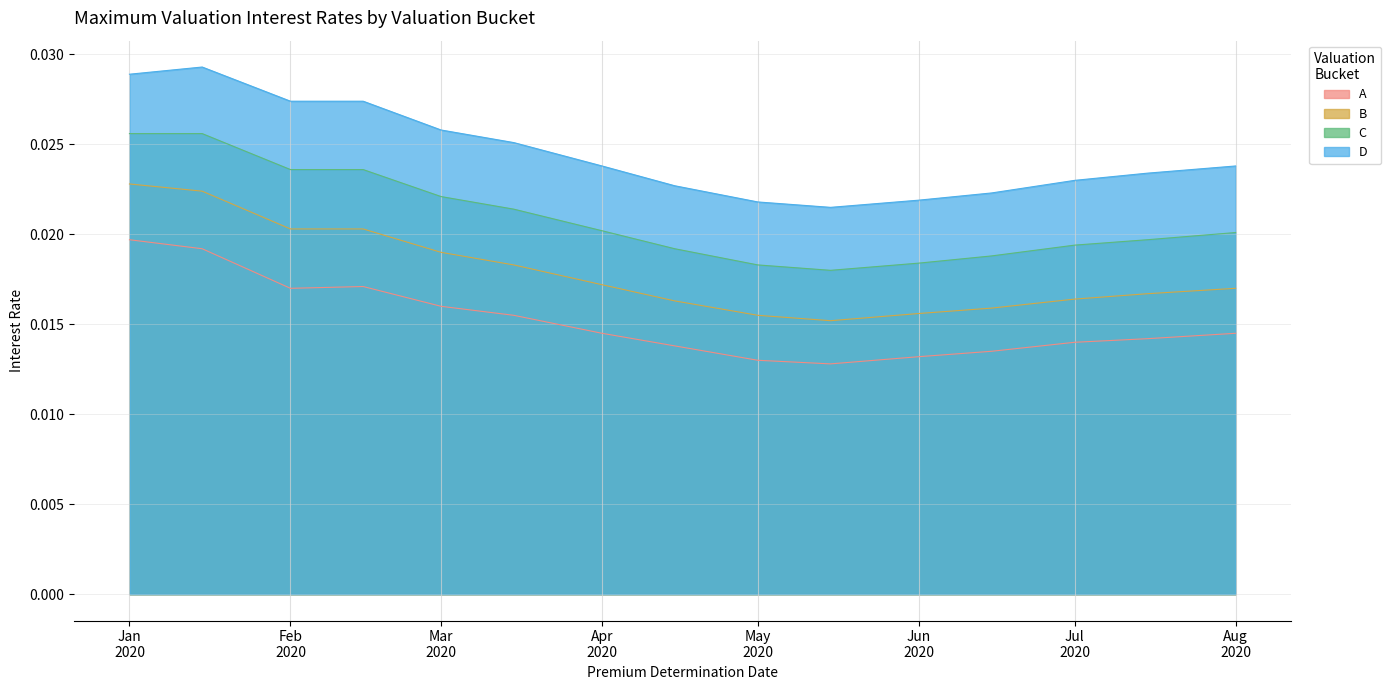

List the series in order of their peak value, lowest first.

A, B, C, D